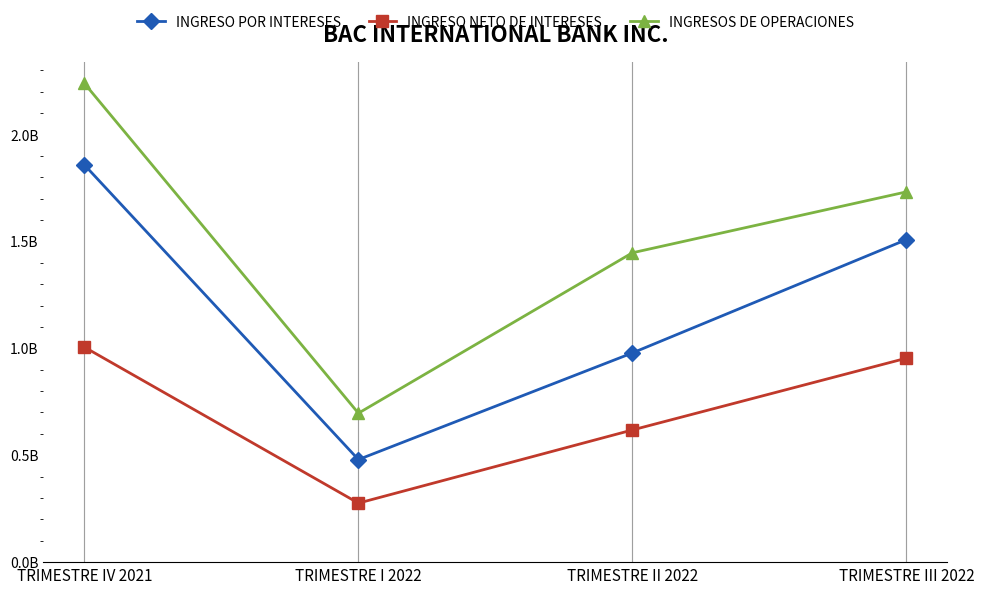

What are all the series names shown in the legend?

INGRESO POR INTERESES, INGRESO NETO DE INTERESES, INGRESOS DE OPERACIONES